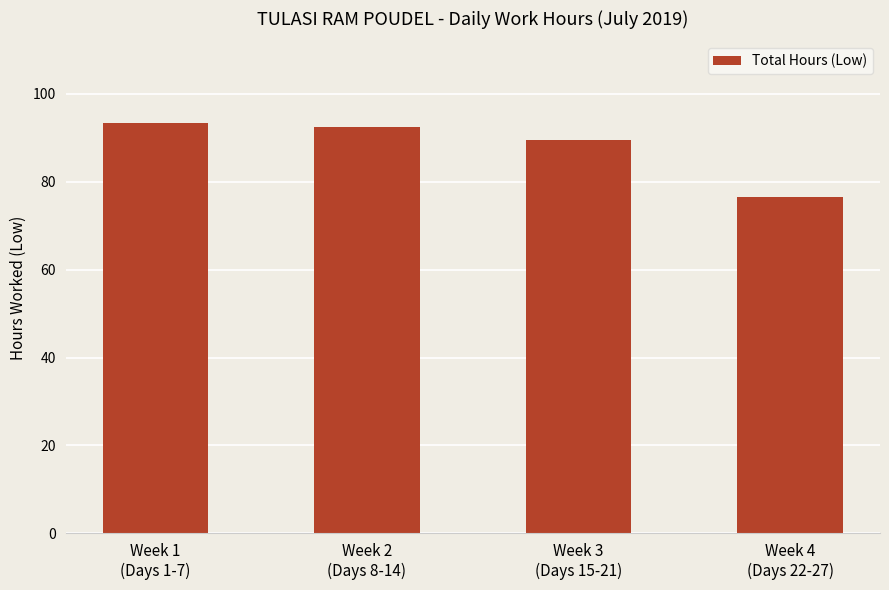

What is the difference between the second highest and minimum values?

16.1